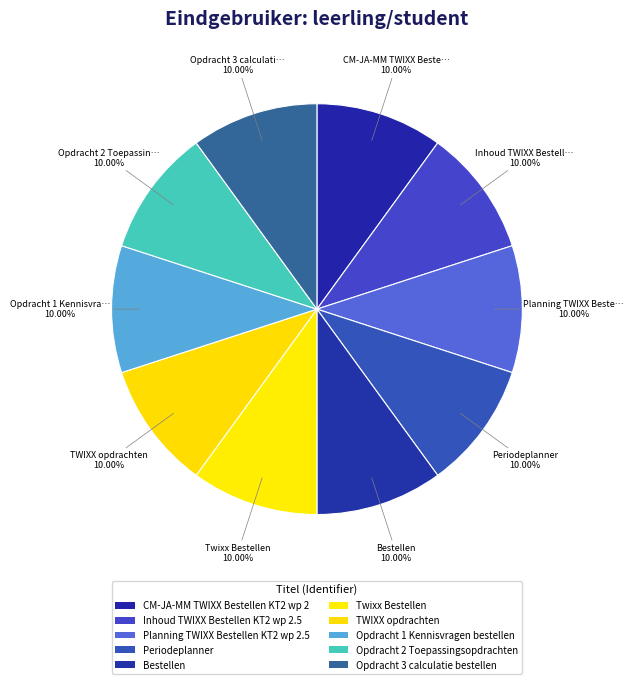

Count the number of slices in the pie.

10